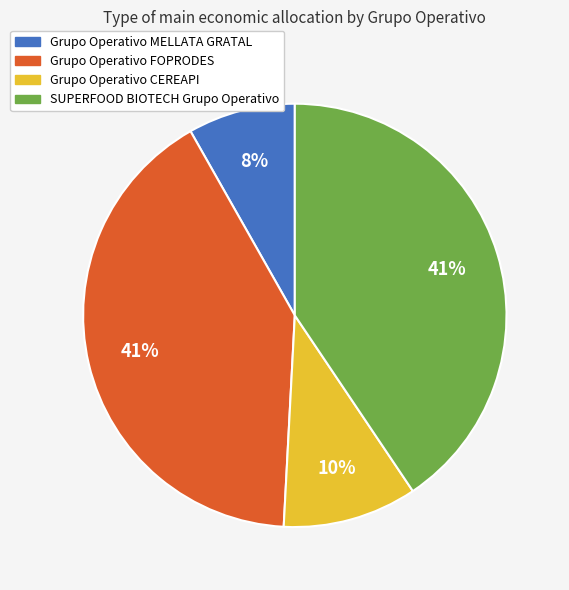

What is the smallest slice in the pie chart?

Grupo Operativo MELLATA GRATAL